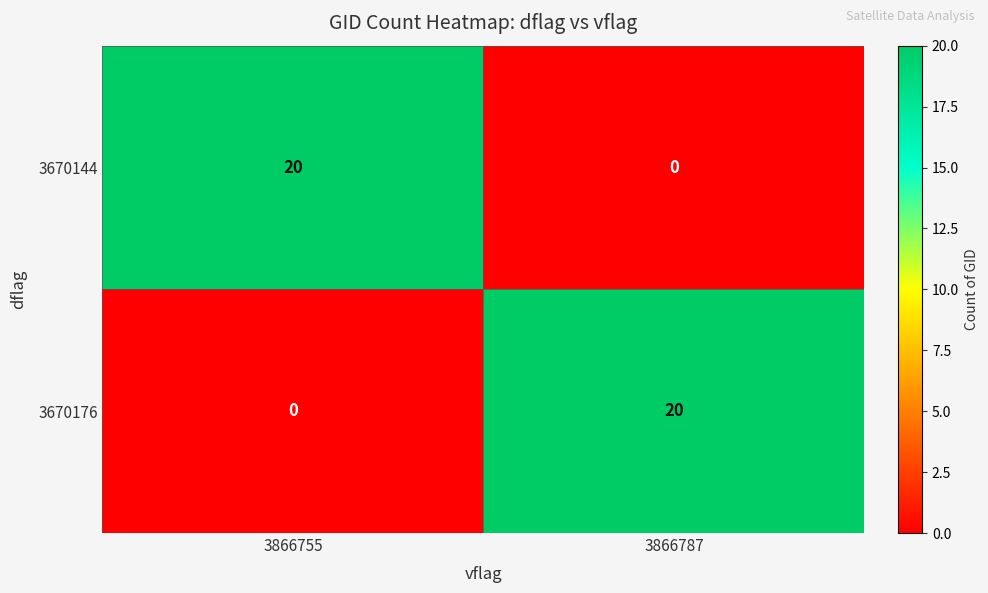

Reading left to right, what are all the values shown in this chart?

3670144: 3866755=20	3866787=0
3670176: 3866755=0	3866787=20